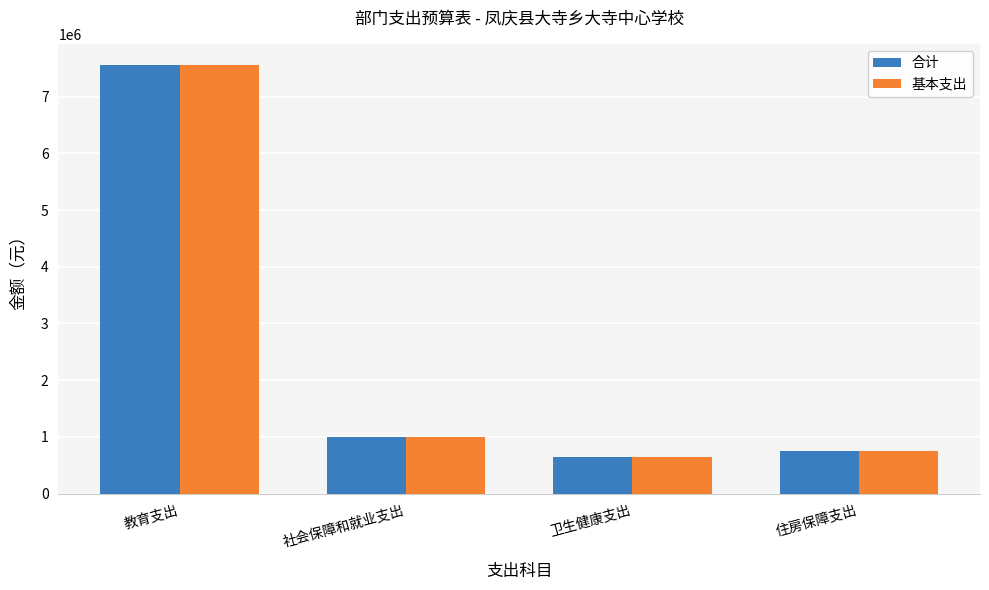

Where is 基本支出 nearest to the value 4101801?

社会保障和就业支出